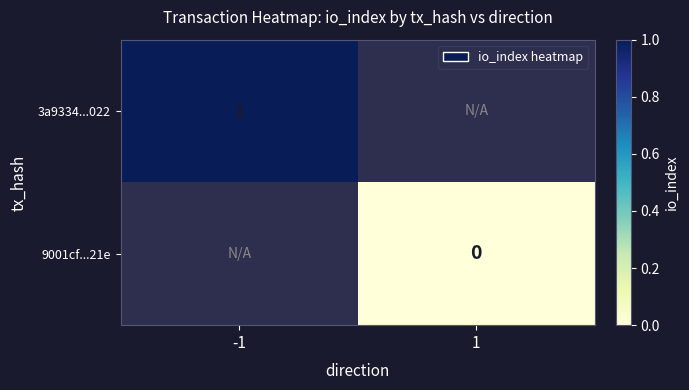

The 3a9334...022 series shows 1 at -1. True or false?

True